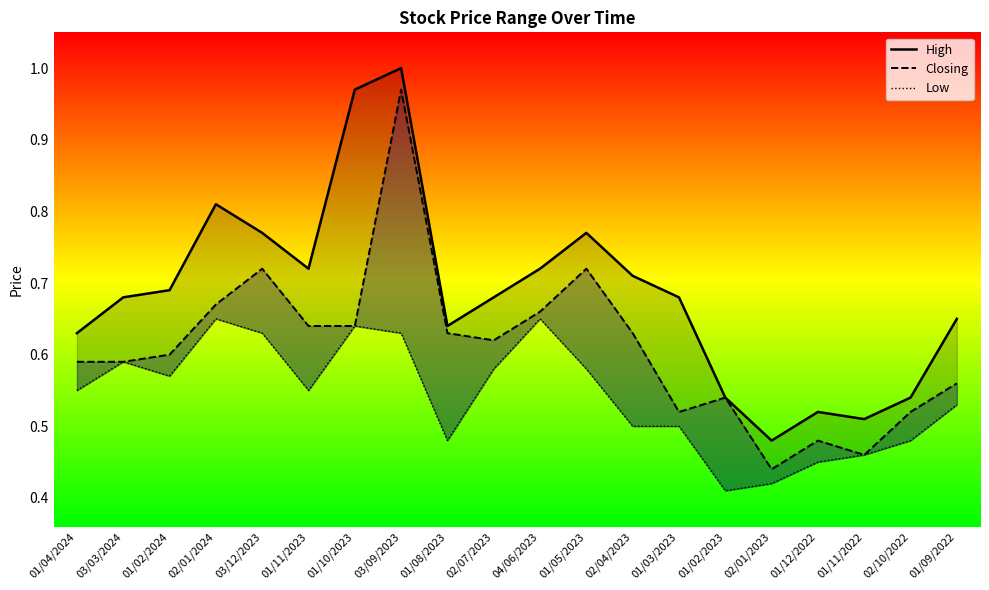

What is the sum of all High values?

13.7